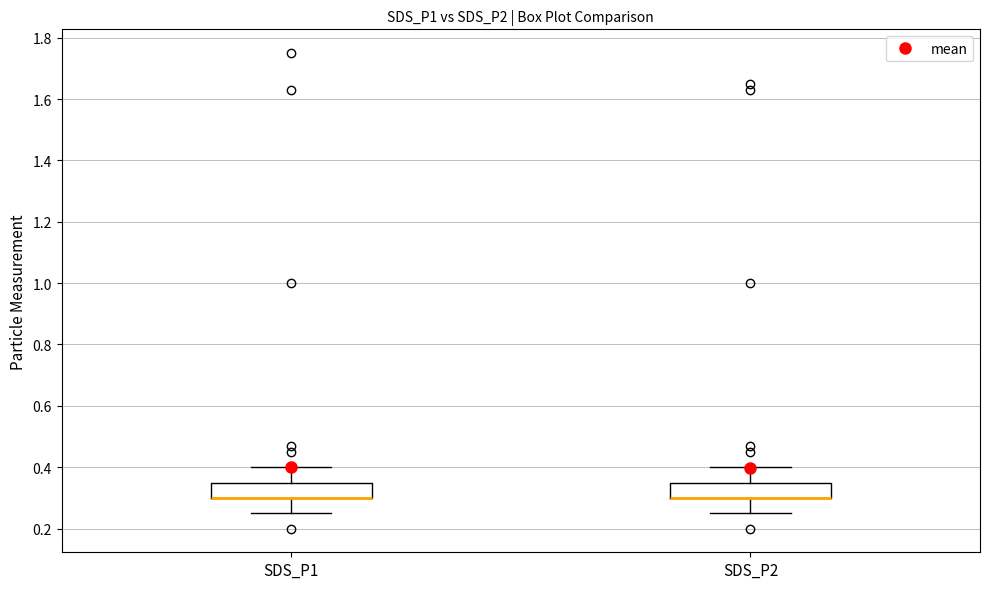

Where is the lower edge of the box for SDS_P2 on the y-axis? The values are not printed on the chart, so give them approximately, as read against the axis.

0.30